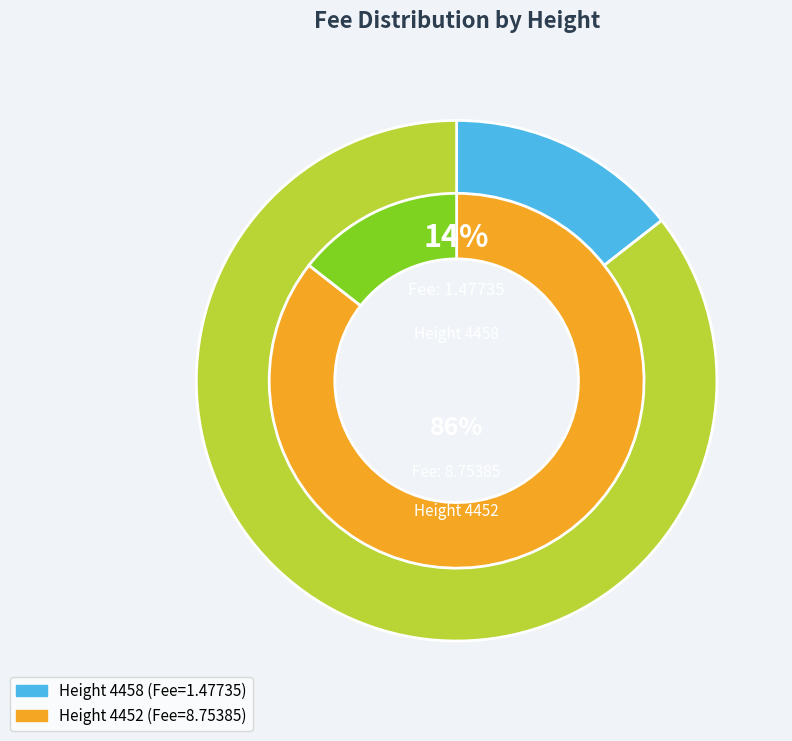

Rank the categories by value from lowest to highest.

4458, 4452